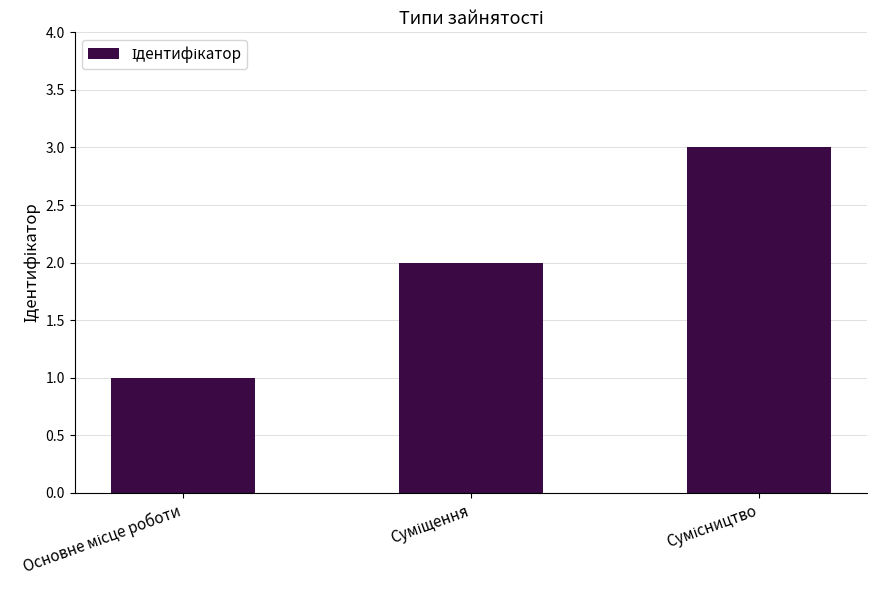

How many distinct data groups are displayed?

1